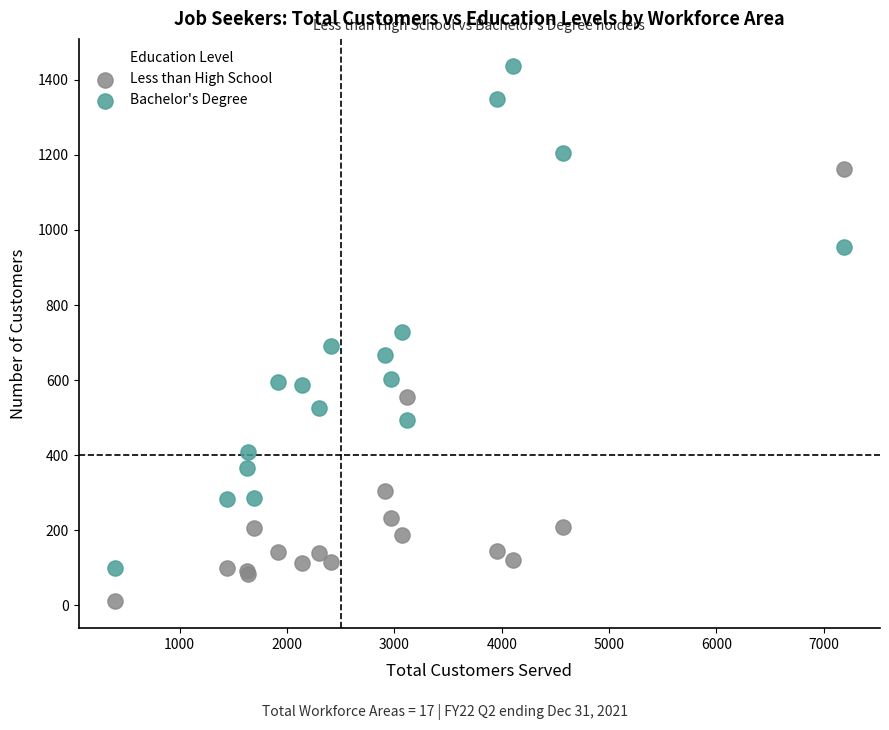

Which series reaches the maximum Y coordinate?

Bachelor's Degree